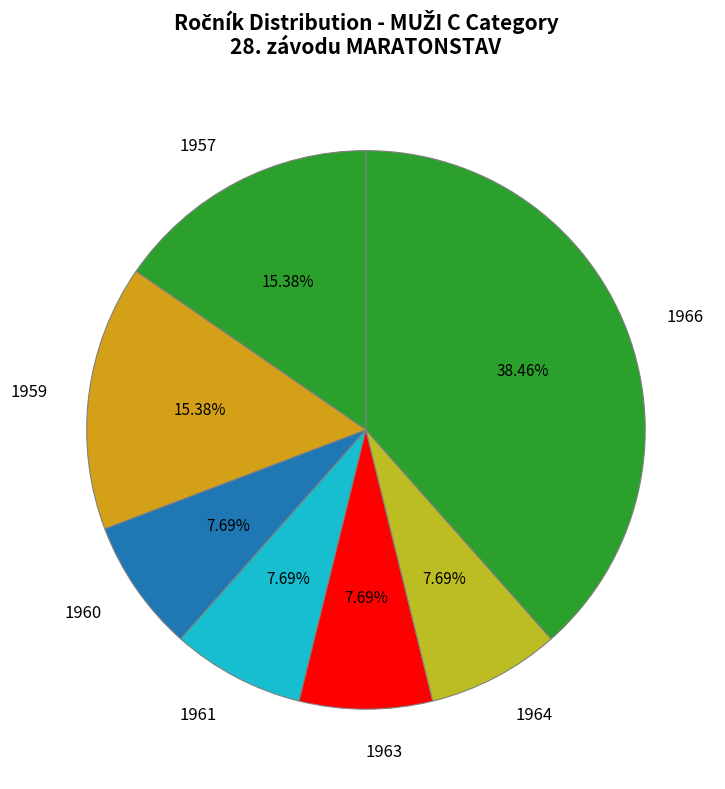

Approximately how many times larger is the value at 1960 compared to 1961?

1.0